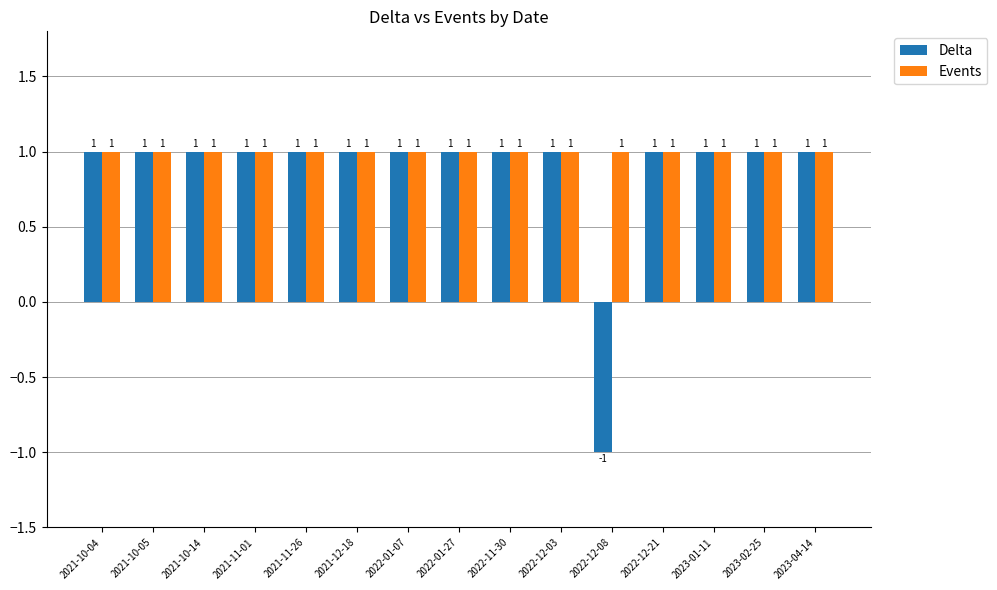

Reading left to right, transcribe all the data shown in this chart.

Delta: 2021-10-04=1	2021-10-05=1	2021-10-14=1	2021-11-01=1	2021-11-26=1	2021-12-18=1	2022-01-07=1	2022-01-27=1	2022-11-30=1	2022-12-03=1	2022-12-08=-1	2022-12-21=1	2023-01-11=1	2023-02-25=1	2023-04-14=1
Events: 2021-10-04=1	2021-10-05=1	2021-10-14=1	2021-11-01=1	2021-11-26=1	2021-12-18=1	2022-01-07=1	2022-01-27=1	2022-11-30=1	2022-12-03=1	2022-12-08=1	2022-12-21=1	2023-01-11=1	2023-02-25=1	2023-04-14=1